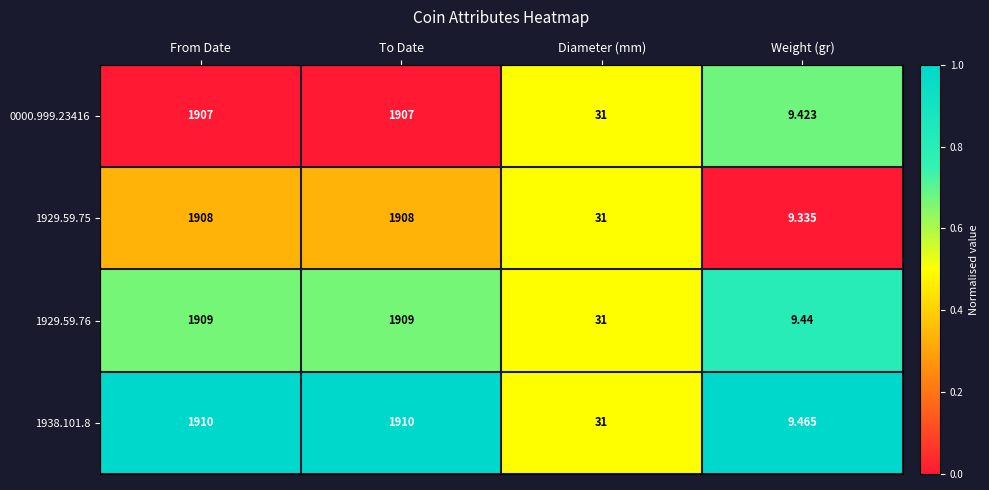

At which label does 1929.59.76 reach its minimum?

Weight (gr)